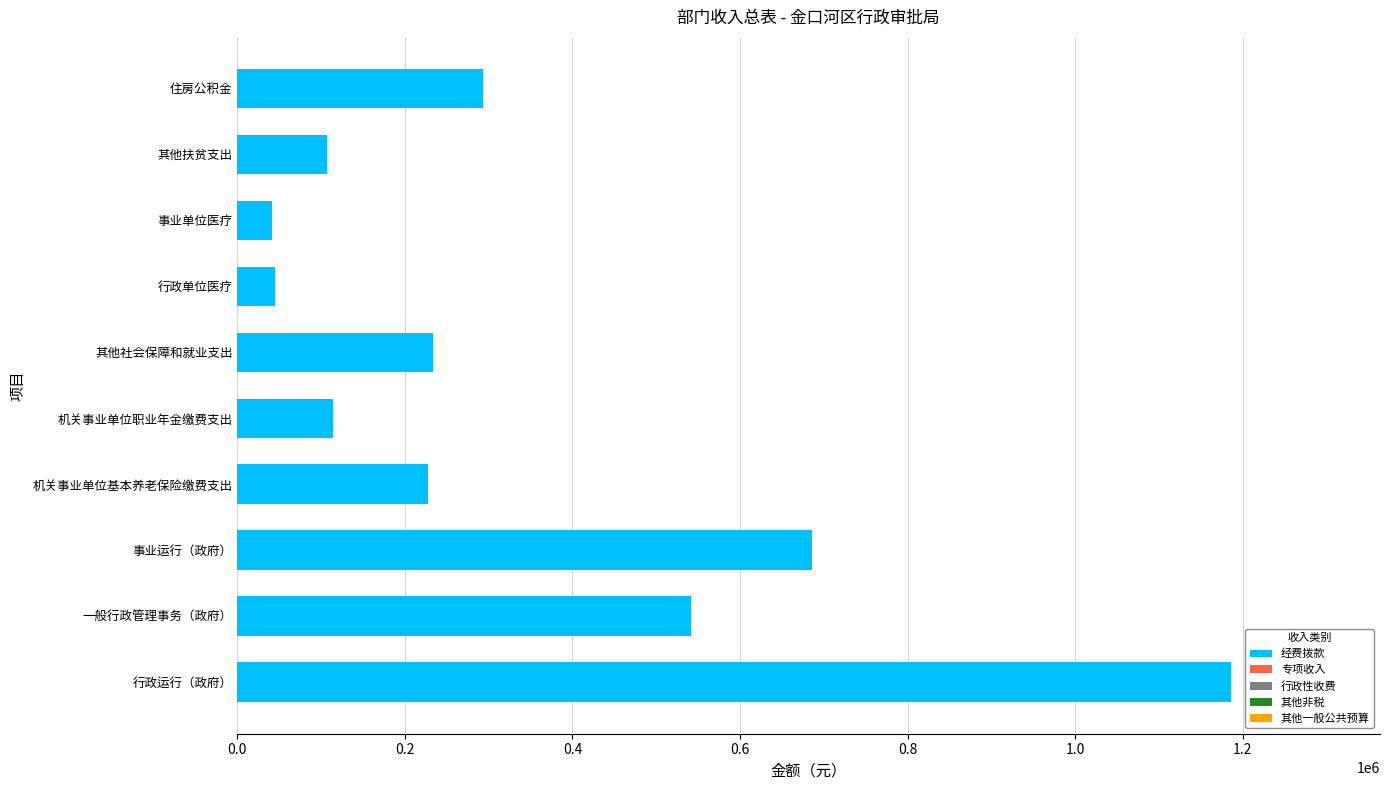

What is the minimum value shown in the chart?

41868